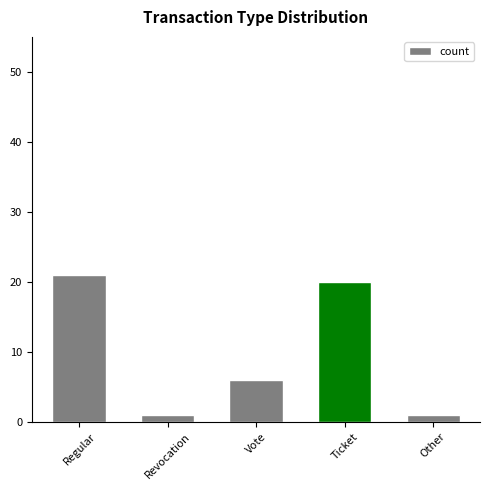

At which label does the data first exceed 6?

Regular